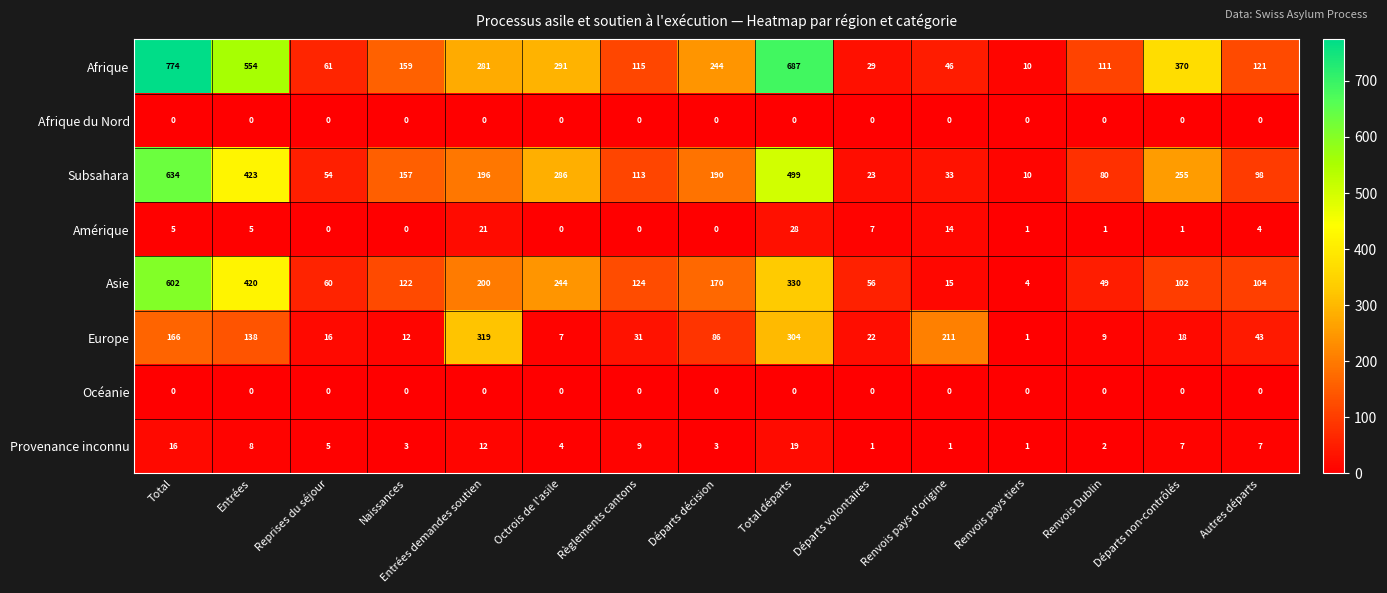

Which series changed the most between Octrois de l'asile and Renvois Dublin?

Subsahara